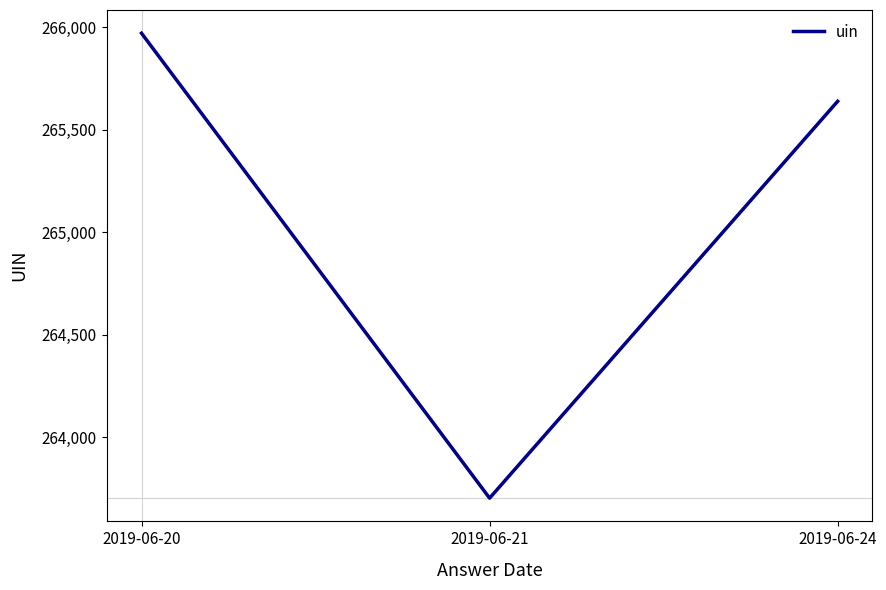

List the labels in order of value, largest first.

2019-06-20, 2019-06-24, 2019-06-21